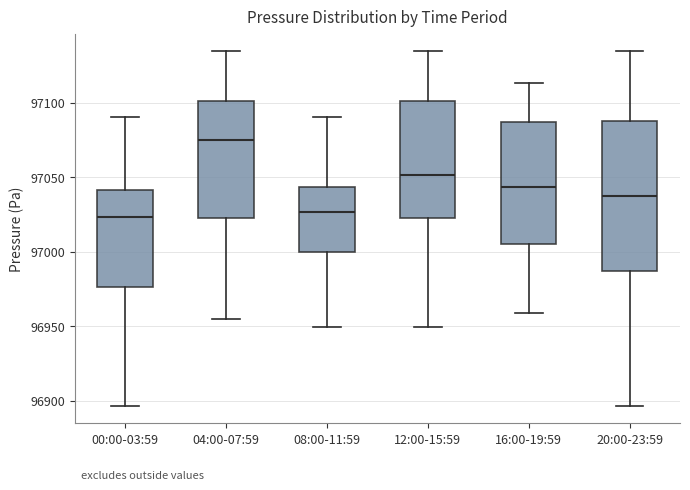

Where is the lower edge of the box for 12:00-15:59 on the y-axis? The values are not printed on the chart, so give them approximately, as read against the axis.

97020